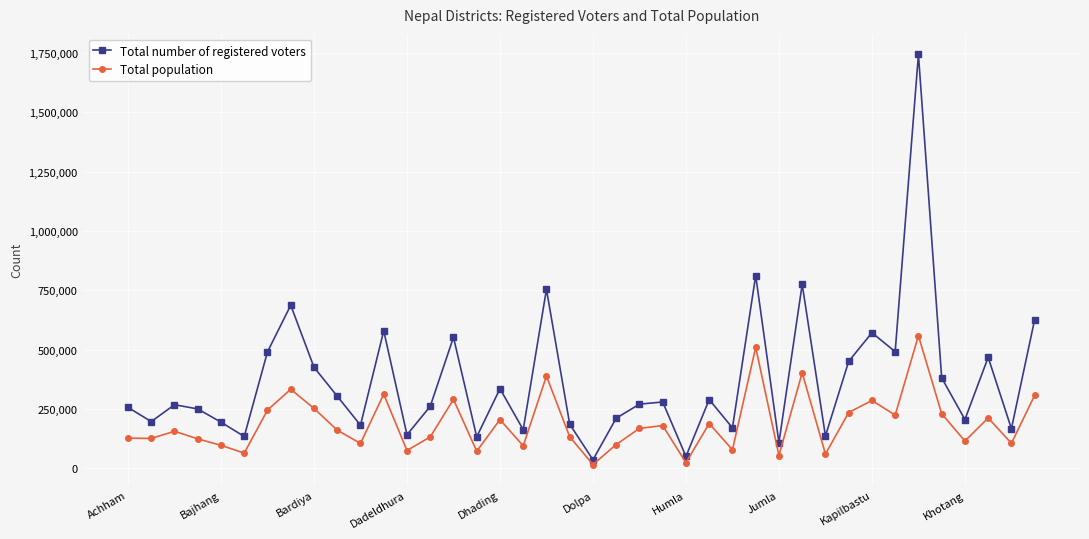

Which series has the widest spread of values?

Total number of registered voters